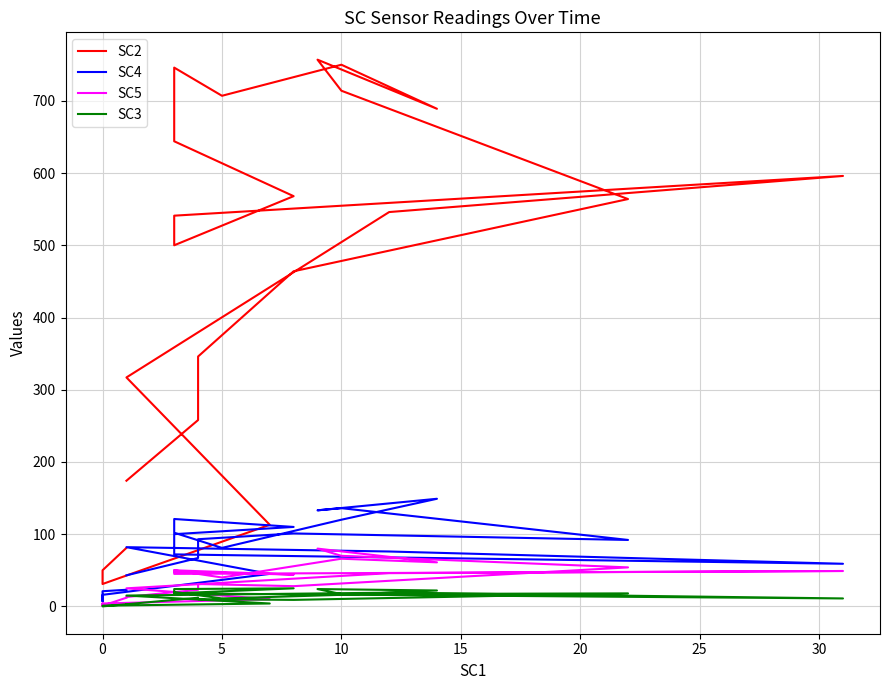

True or false: SC3 and SC4 intersect in this chart.

False